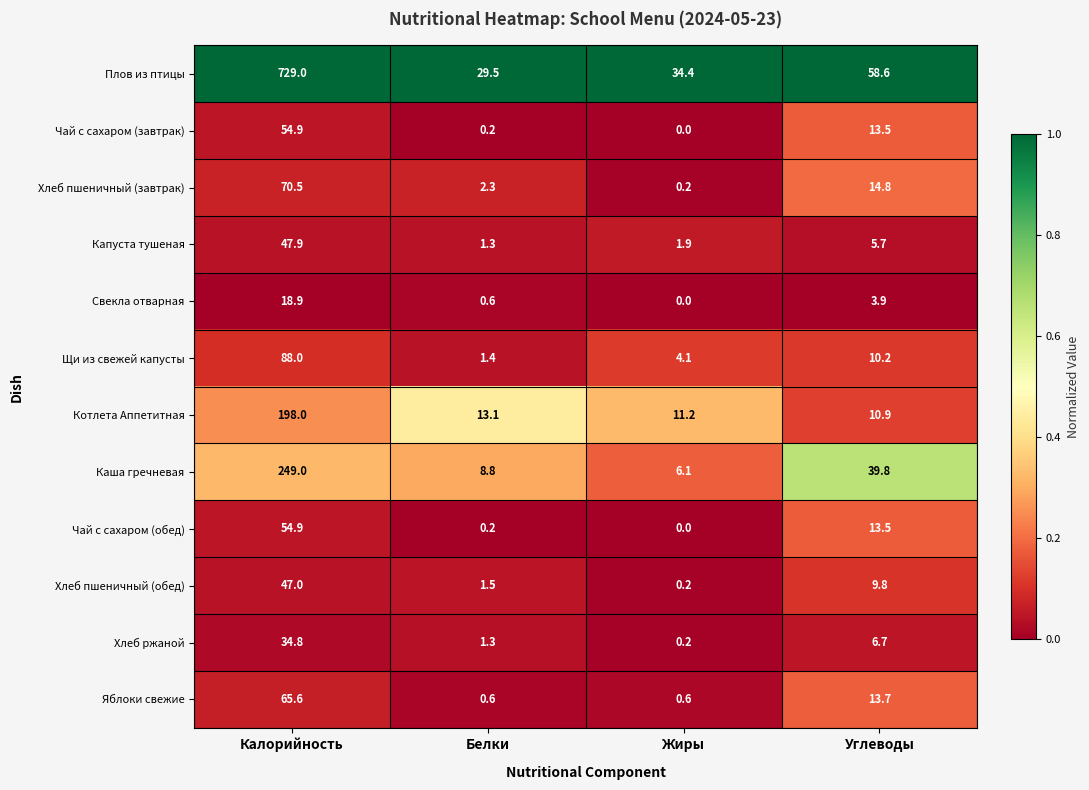

Which category has the highest value in the Каша гречневая series?

Калорийность